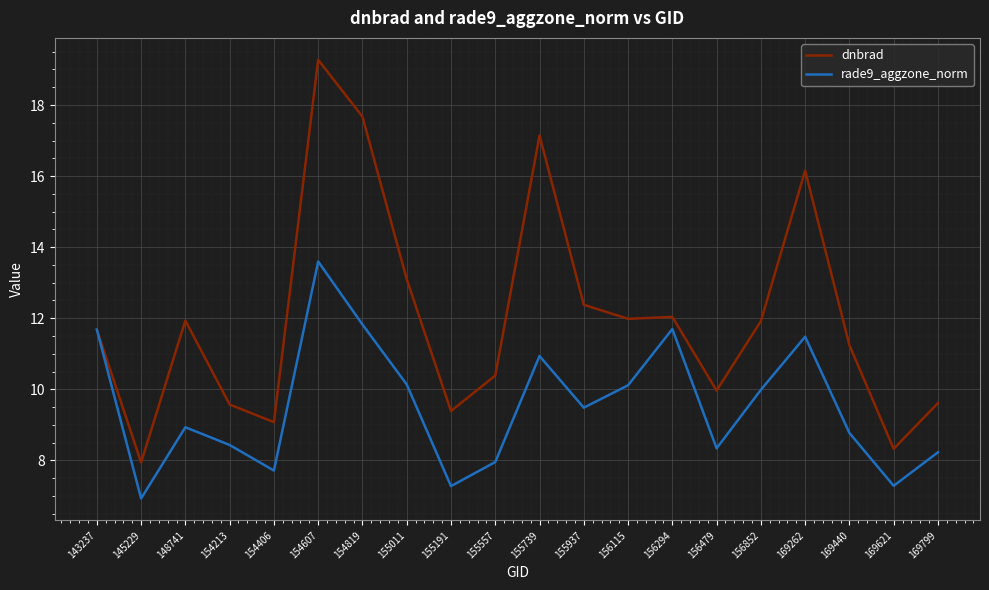

Rank the series by their maximum value, from lowest to highest.

rade9_aggzone_norm, dnbrad